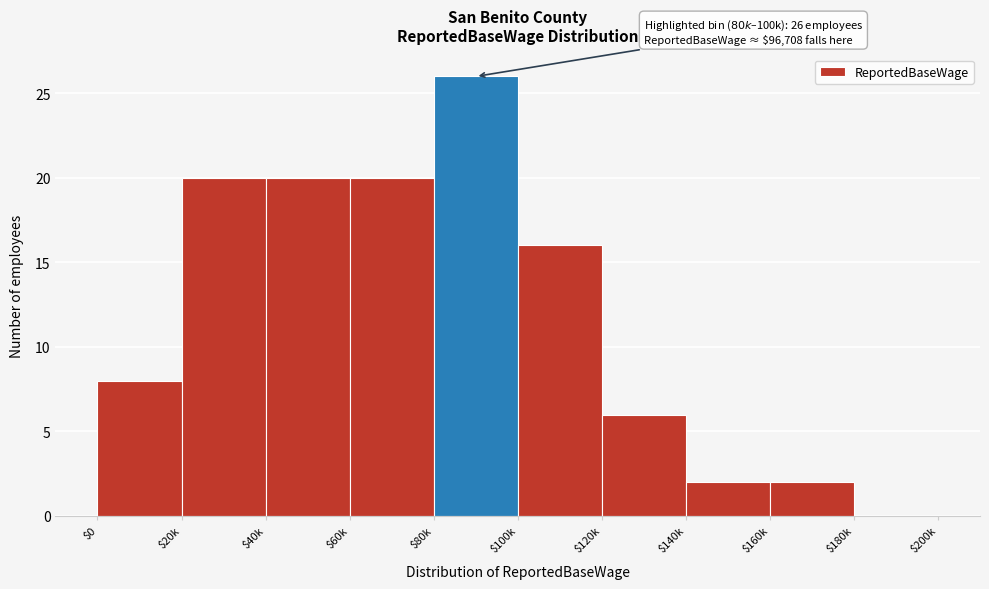

What is the approximate value at $80k?

26